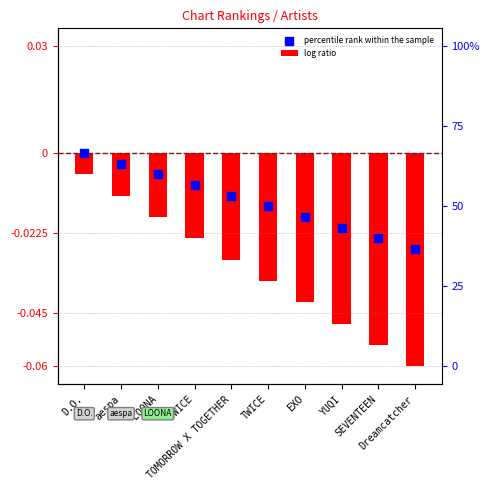

What are all the series names shown in the legend?

log ratio, percentile rank within the sample